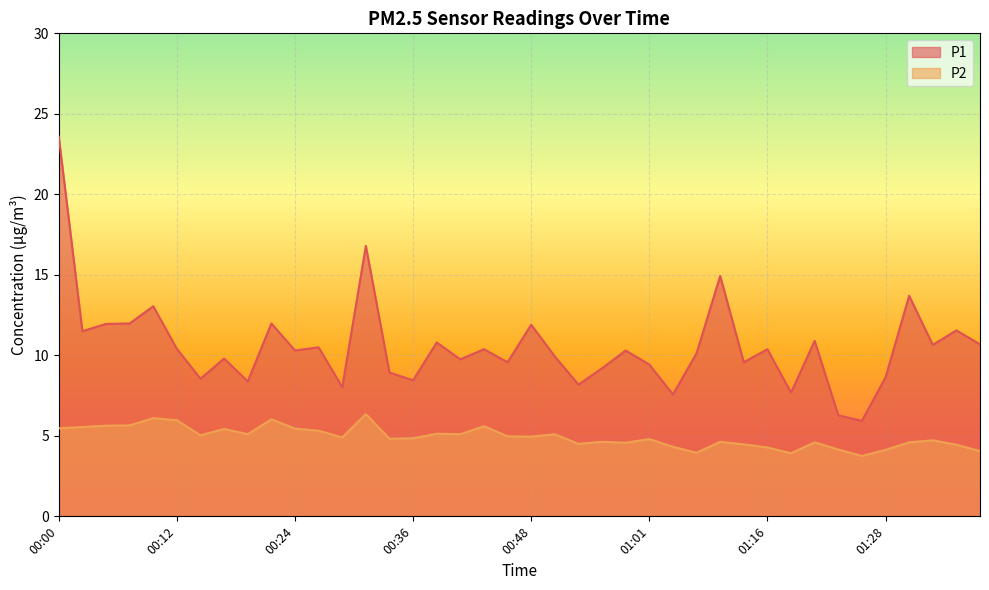

Reading left to right, extract all data points from this chart.

P1: 00:00=23.6	00:02=11.5	00:05=11.9	00:07=12.0	00:10=13.1	00:12=10.4	00:14=8.6	00:17=9.8	00:19=8.4	00:22=12.0	00:24=10.3	00:27=10.5	00:29=8.0	00:31=16.8	00:34=8.9	00:36=8.4	00:39=10.8	00:41=9.8	00:44=10.4	00:46=9.6	00:48=11.9	00:51=9.9	00:53=8.2	00:56=9.2	00:58=10.3	01:01=9.4	01:03=7.6	01:06=10.1	01:08=14.9	01:13=9.6	01:16=10.4	01:18=7.7	01:21=10.9	01:23=6.3	01:25=5.9	01:28=8.6	01:30=13.7	01:33=10.7	01:35=11.6	01:38=10.7
P2: 00:00=5.5	00:02=5.5	00:05=5.6	00:07=5.7	00:10=6.1	00:12=6.0	00:14=5.0	00:17=5.4	00:19=5.1	00:22=6.0	00:24=5.5	00:27=5.3	00:29=4.9	00:31=6.3	00:34=4.8	00:36=4.8	00:39=5.1	00:41=5.1	00:44=5.6	00:46=5.0	00:48=5.0	00:51=5.1	00:53=4.5	00:56=4.6	00:58=4.6	01:01=4.8	01:03=4.3	01:06=4.0	01:08=4.6	01:13=4.5	01:16=4.3	01:18=3.9	01:21=4.6	01:23=4.2	01:25=3.8	01:28=4.1	01:30=4.6	01:33=4.7	01:35=4.5	01:38=4.0